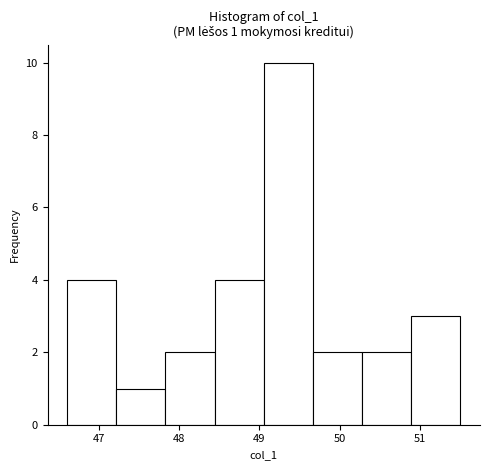

Over which range of the x-axis is the bar tallest?

49.1 to 49.7